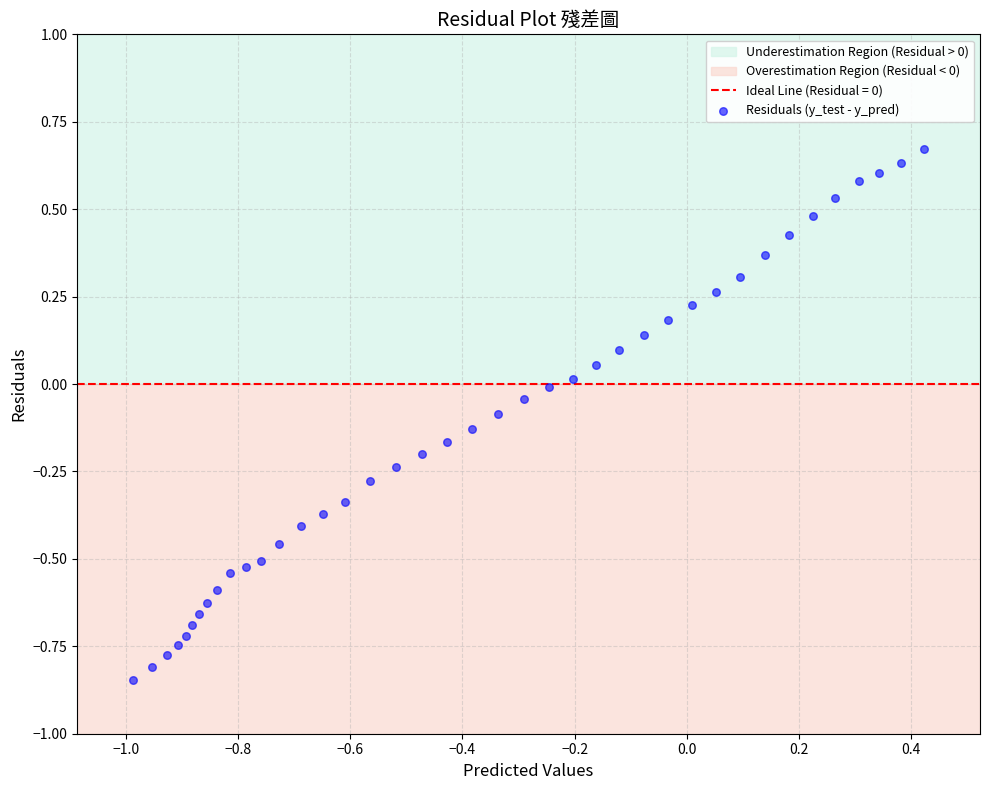

What is the range of Y values (max minus min)?

1.5